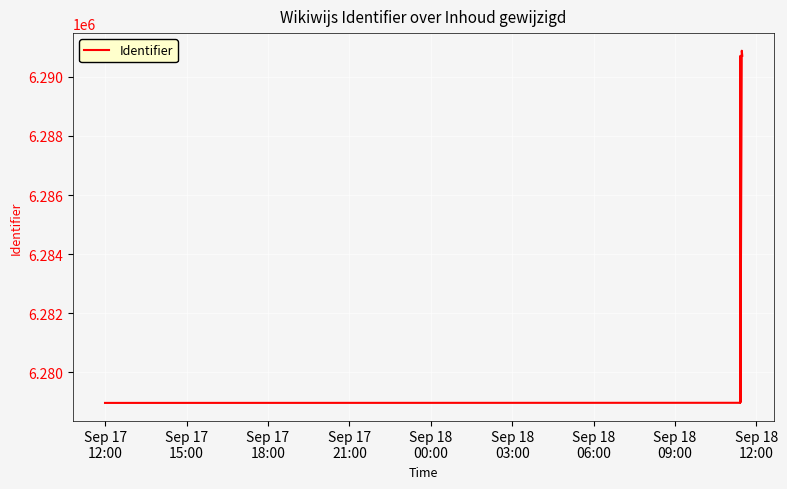

Count the number of data series in this chart.

1